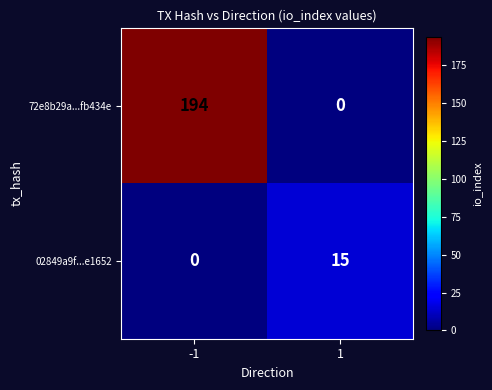

Read the 72e8b29a...fb434e value at -1, to the nearest 50.

200